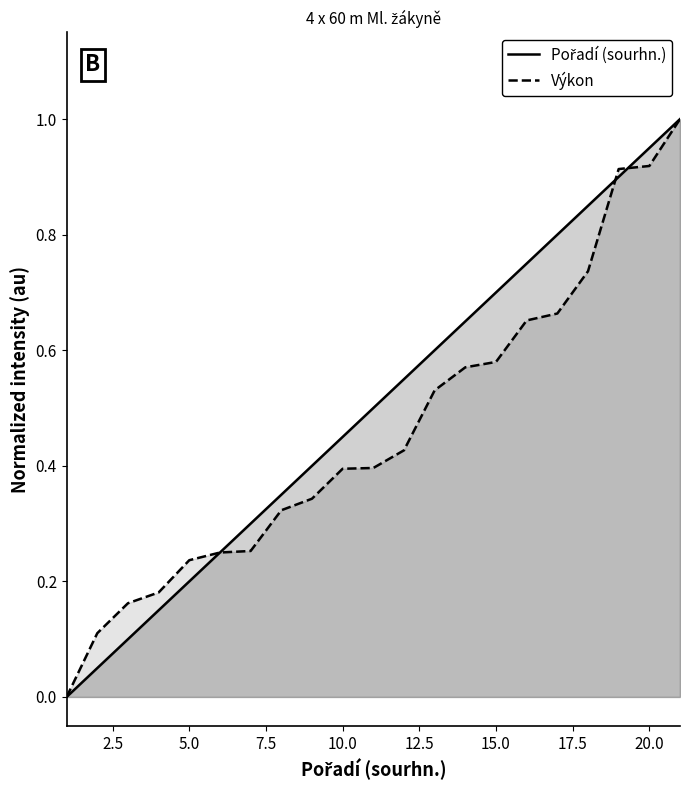

Reading left to right, extract all data points from this chart.

Pořadí (sourhn.): 0.0	0.1	0.1	0.1	0.2	0.2	0.3	0.3	0.4	0.5	0.5	0.6	0.6	0.7	0.7	0.8	0.8	0.8	0.9	0.9	1.0
Výkon: 0.0	0.1	0.2	0.2	0.2	0.2	0.3	0.3	0.3	0.4	0.4	0.4	0.5	0.6	0.6	0.7	0.7	0.7	0.9	0.9	1.0